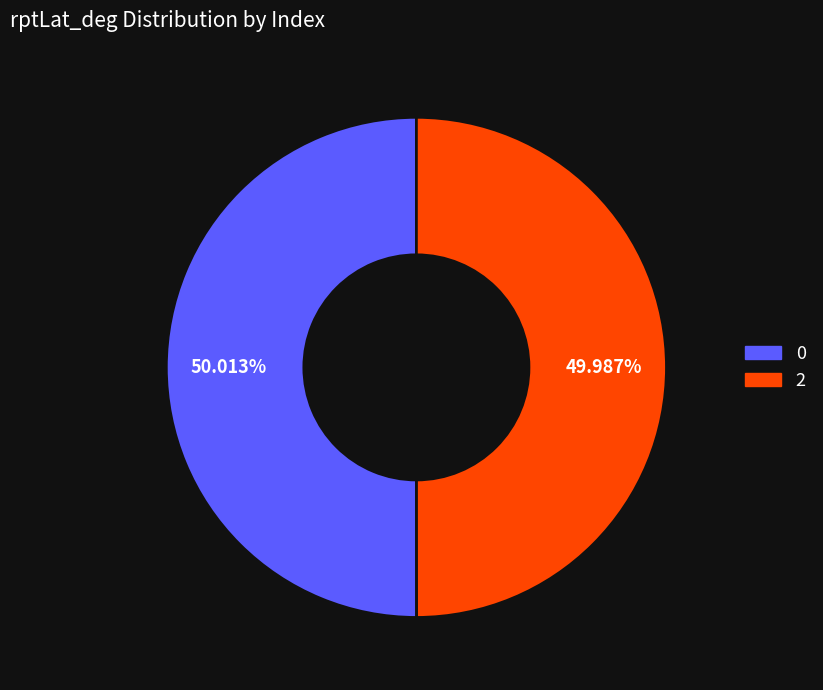

What is the ratio of the value at 0 to the value at 2?

1.0